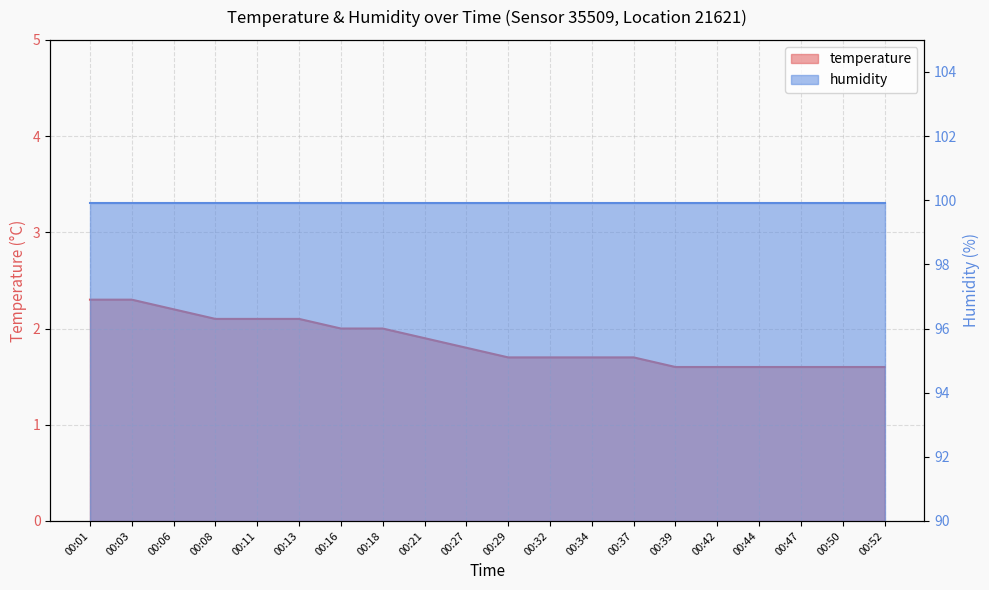

At which label is the value closest to 1?

00:39